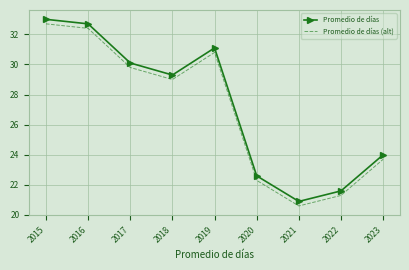

True or false: Promedio de días and Promedio de días (alt) cross at least once.

False